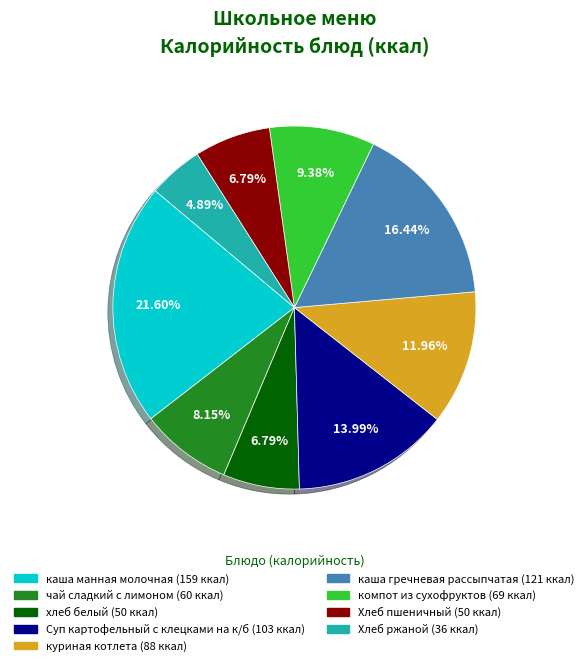

To the nearest percent, what portion does куриная котлета represent?

12%